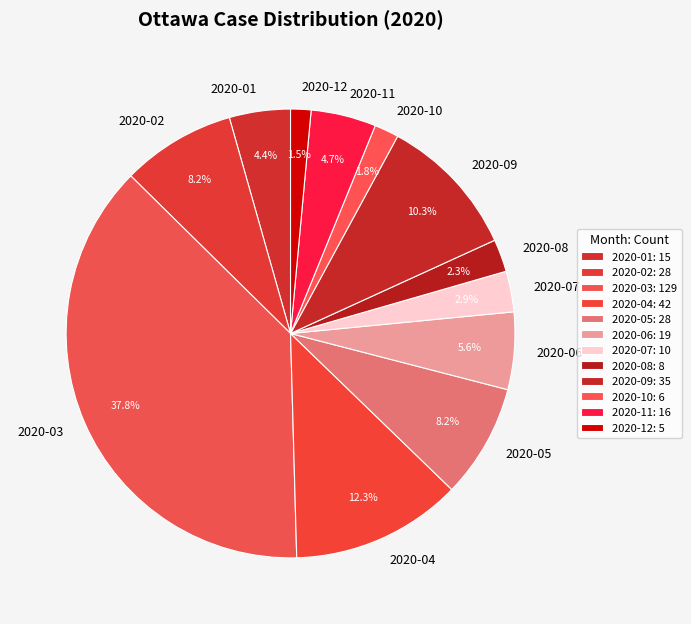

Which has a higher value, 2020-05 or 2020-06?

2020-05